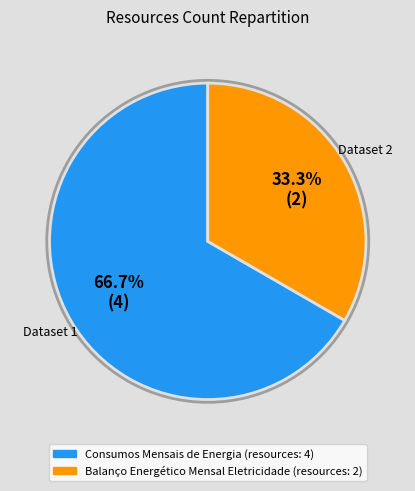

What is the smallest slice in the pie chart?

Balanço Energético Mensal Eletricidade